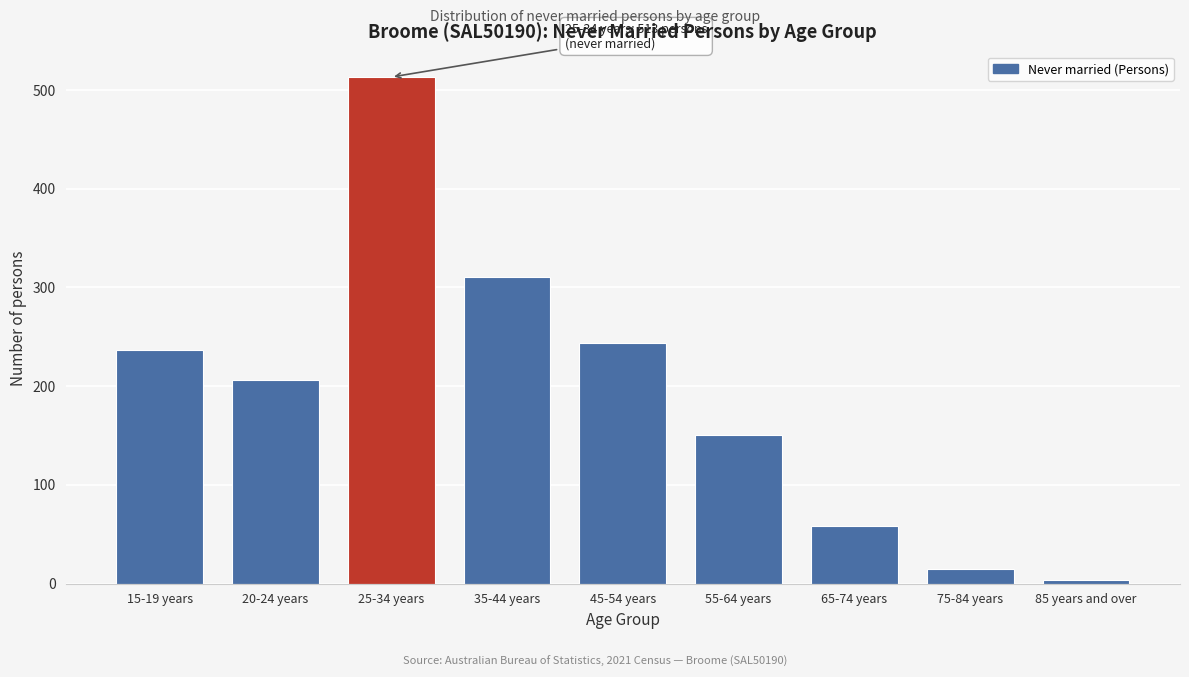

Reading left to right, list all the values displayed in this chart.

15-19 years=237	20-24 years=206	25-34 years=513	35-44 years=311	45-54 years=244	55-64 years=151	65-74 years=58	75-84 years=15	85 years and over=4